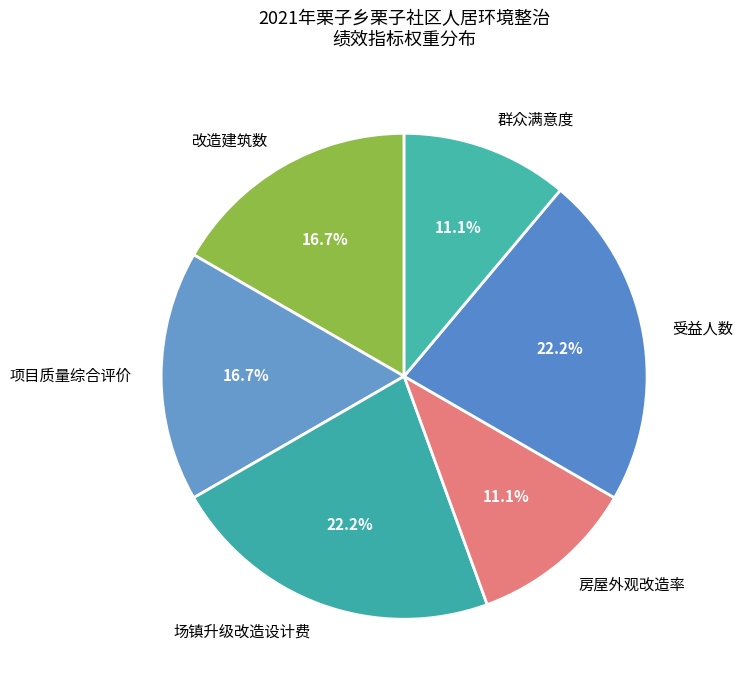

Does 场镇升级改造设计费 represent more than half of the total?

No